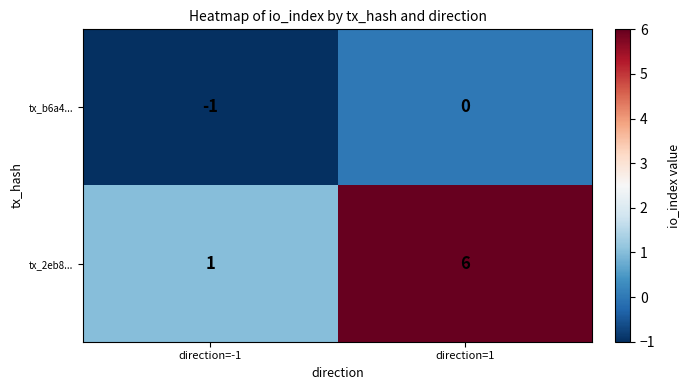

Which series has the widest spread of values?

tx_2eb8...